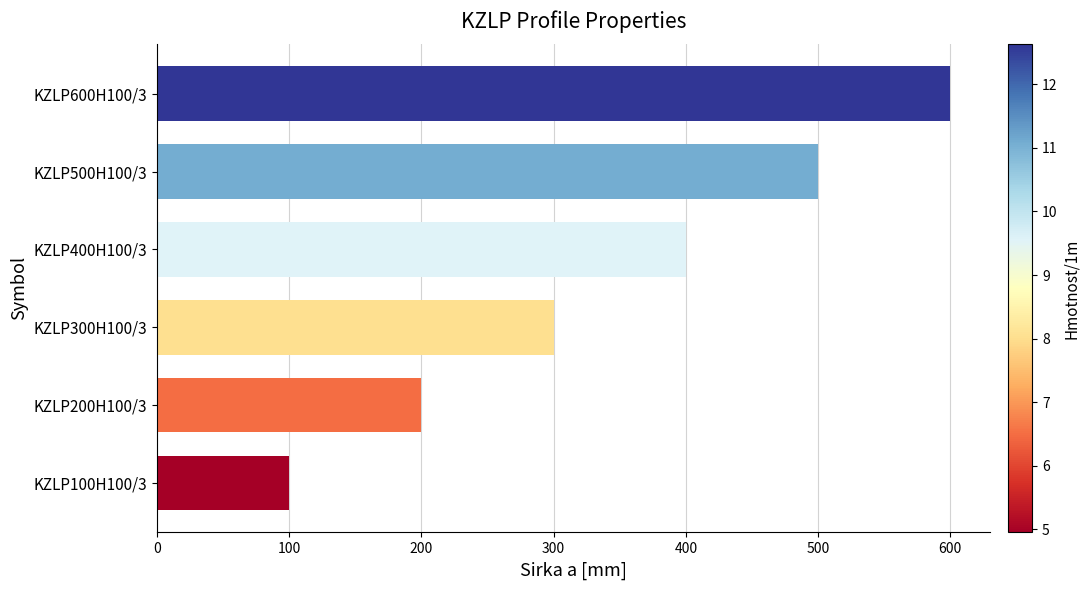

Rank the categories by value from highest to lowest.

KZLP600H100/3, KZLP500H100/3, KZLP400H100/3, KZLP300H100/3, KZLP200H100/3, KZLP100H100/3